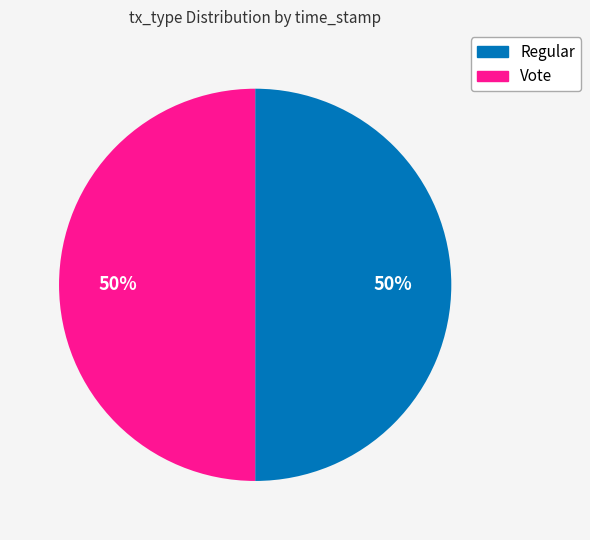

True or false: Regular accounts for 55% of the total.

False